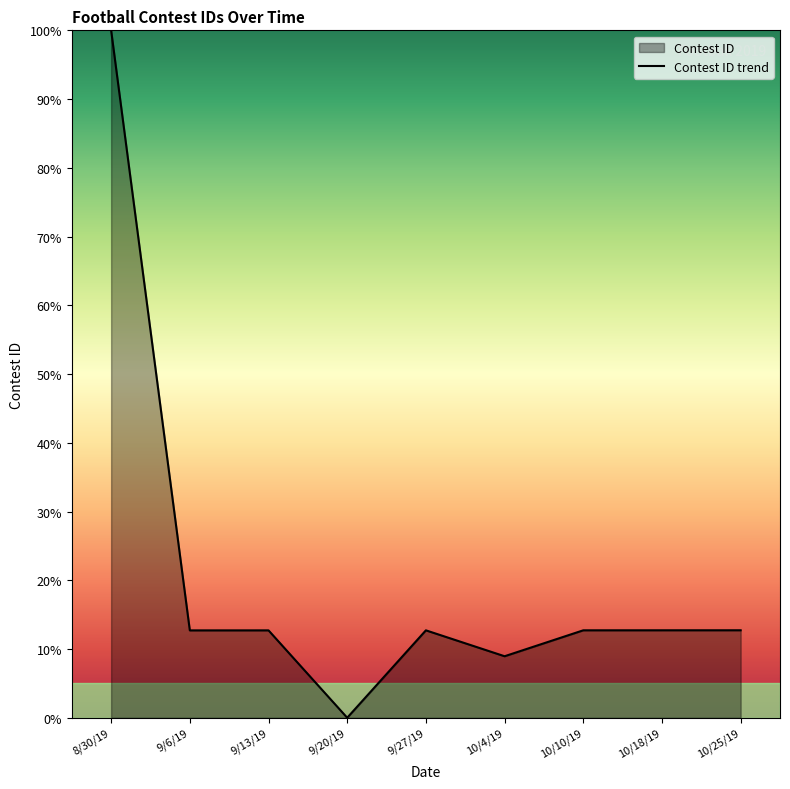

Which has a higher value, 10/10/19 or 9/20/19?

10/10/19